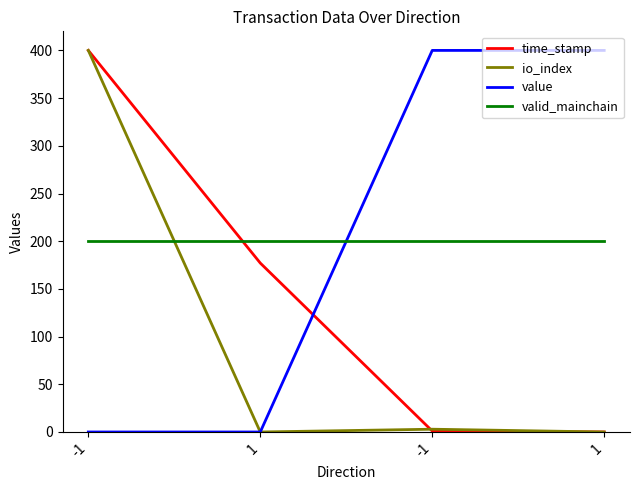

What are all the series names shown in the legend?

time_stamp, io_index, value, valid_mainchain